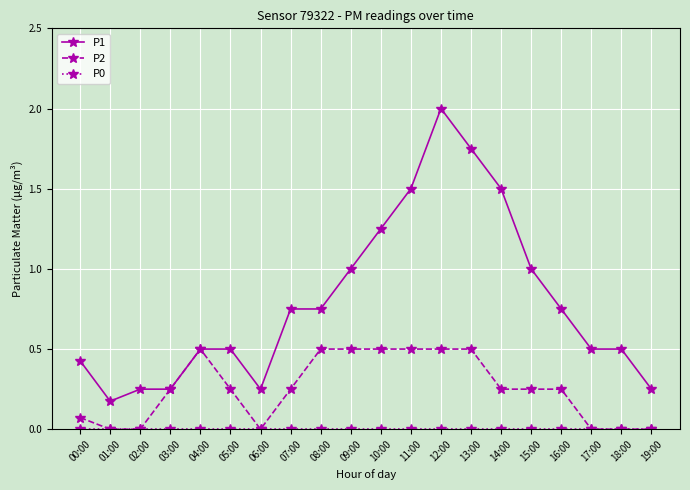

Which series has the largest total across all categories?

P1